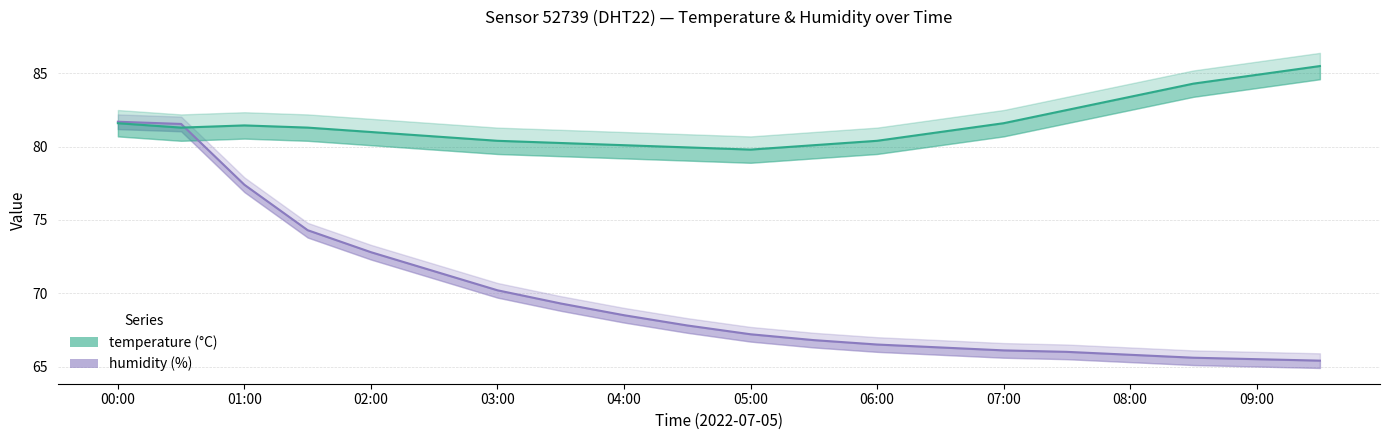

List the series in order of their peak value, highest first.

temperature, humidity